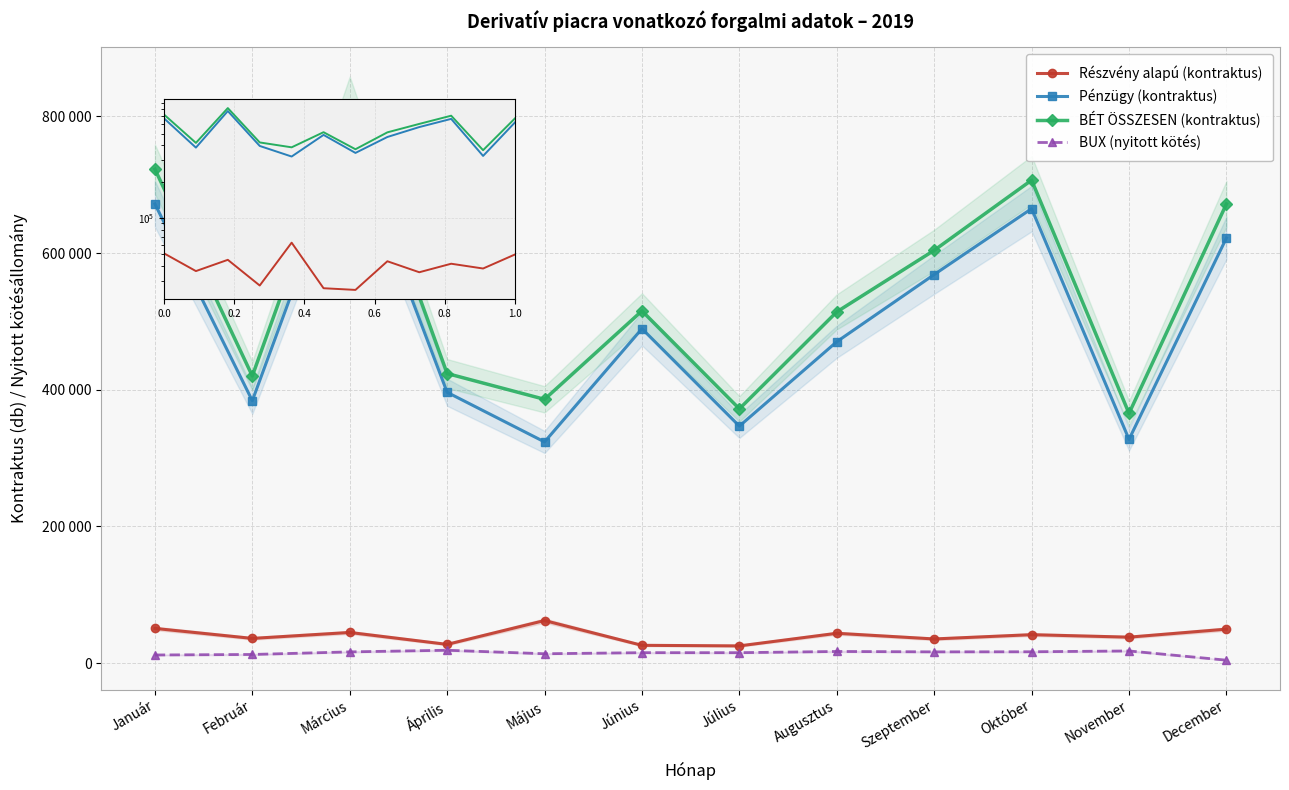

In BÉT ÖSSZESEN (kontraktus), how many points are lower than both neighbors (excluding endpoints)?

4